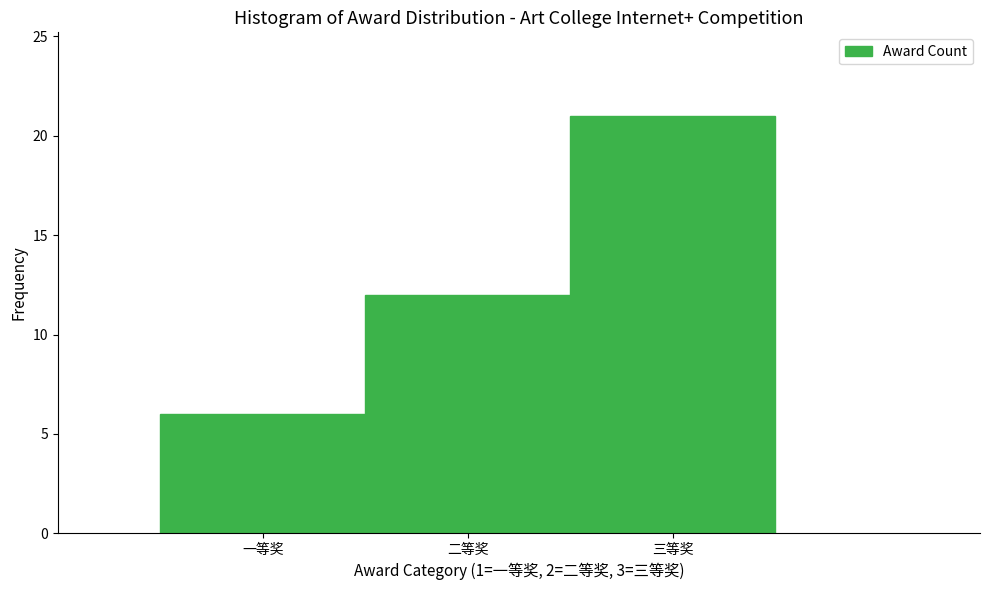

Reading left to right, extract all data points from this chart.

6	12	21